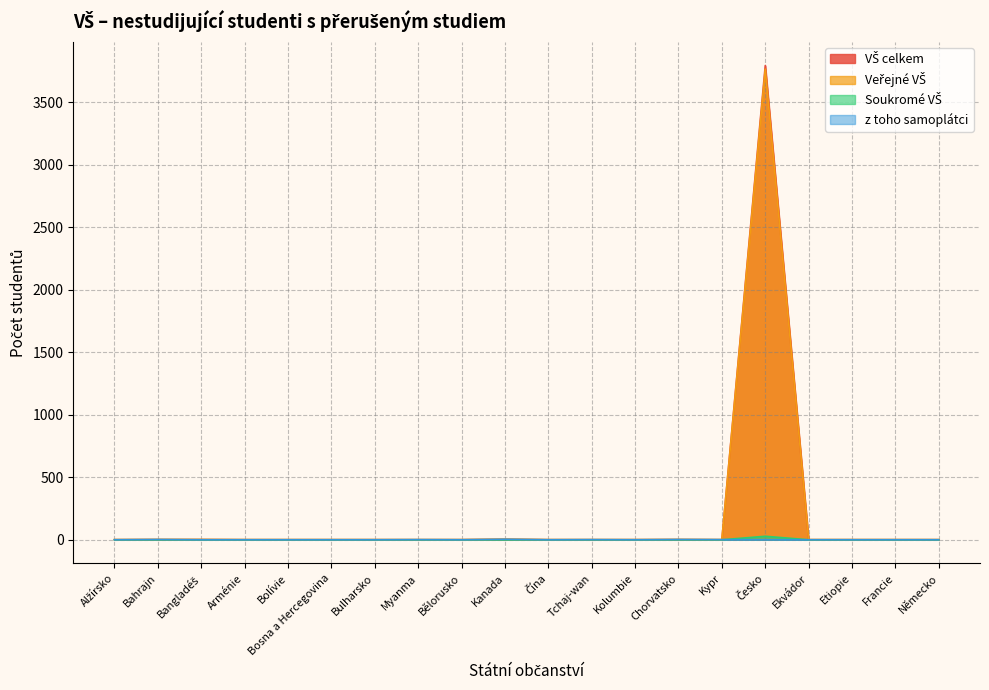

Between Myanma and Etiopie, which series saw the biggest shift?

z toho samoplátci